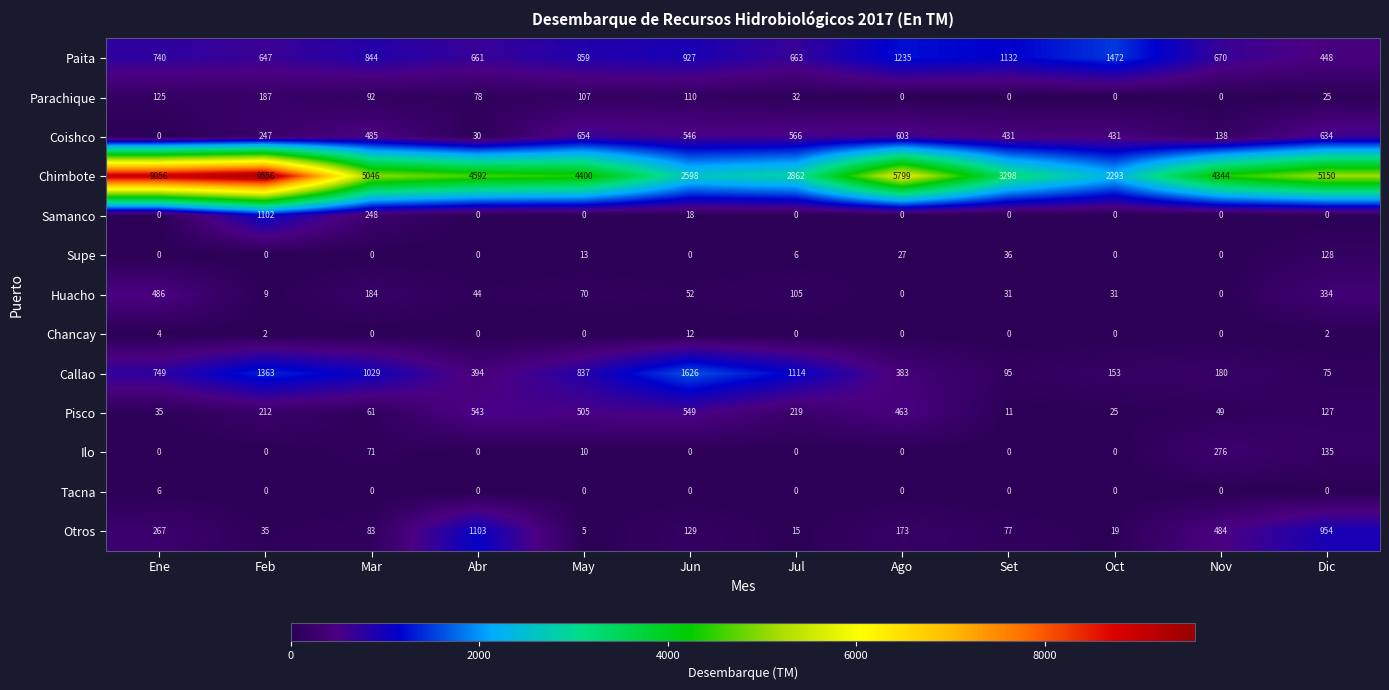

Which series has the largest total across all categories?

Chimbote